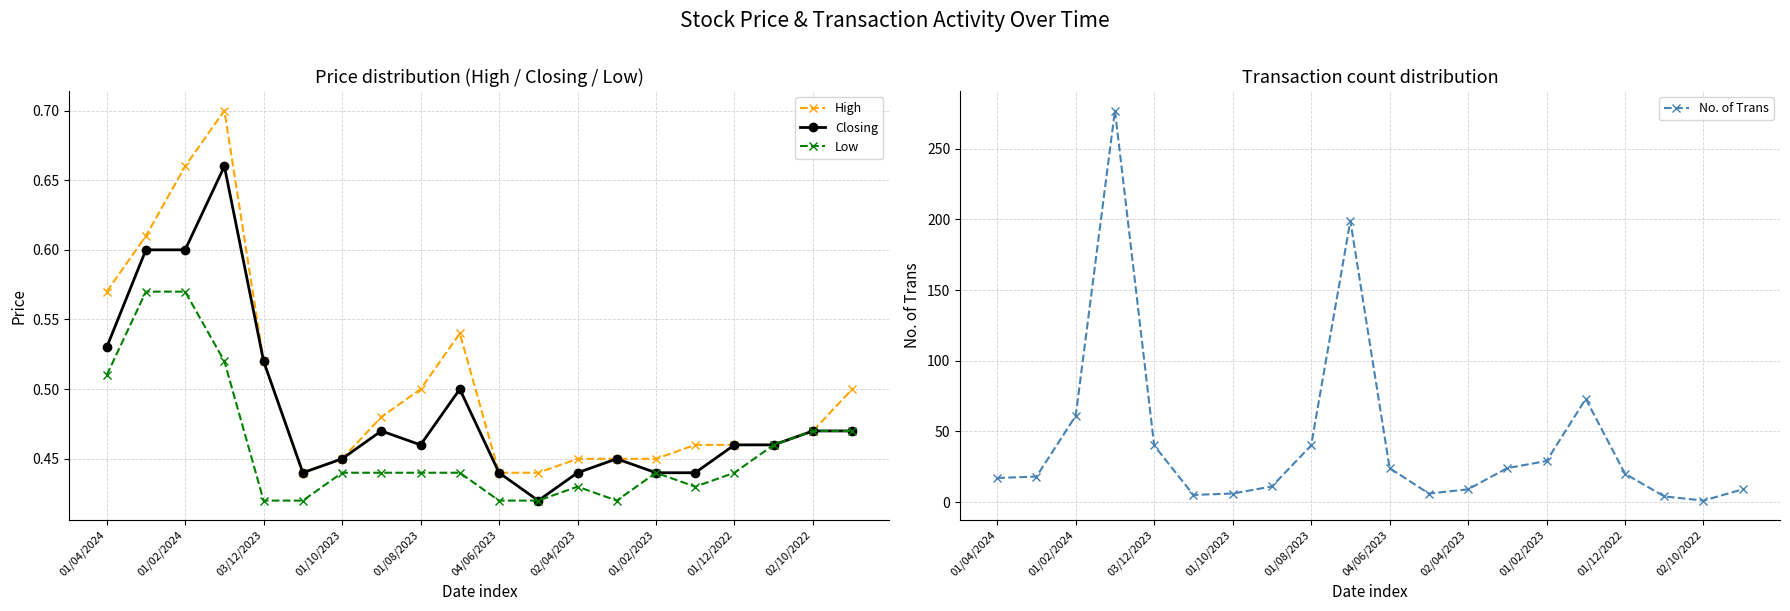

The High series shows 0.1 at 01/04/2024. True or false?

False